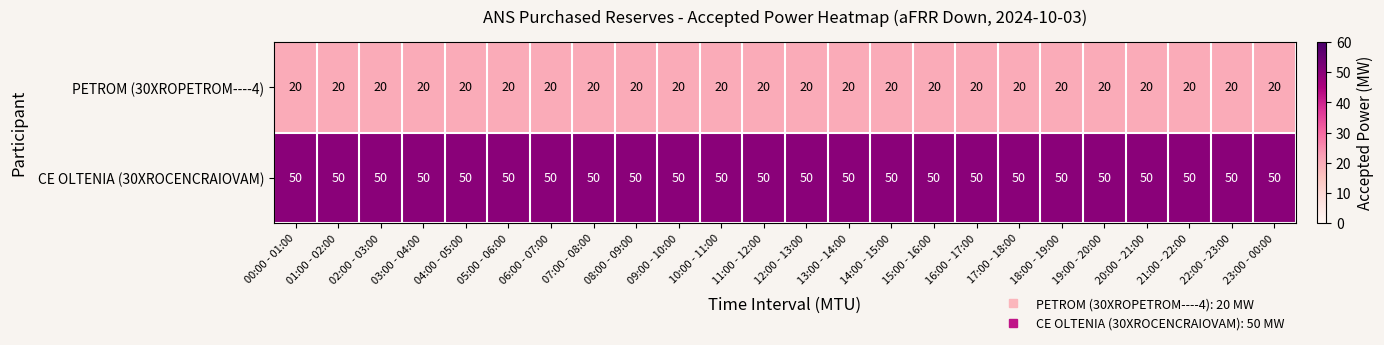

Is the value of CE OLTENIA (30XROCENCRAIOVAM) at 12:00 - 13:00 greater than the value of PETROM (30XROPETROM----4) at 01:00 - 02:00?

Yes